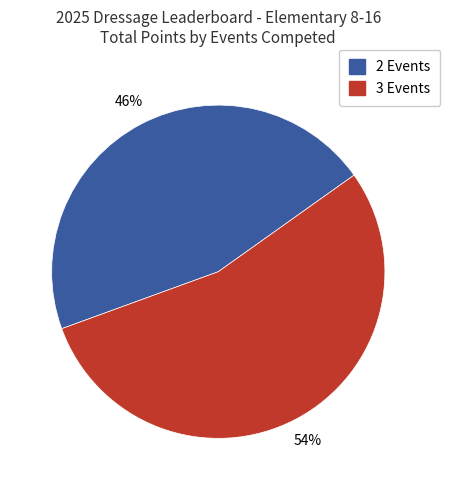

Which category accounts for the majority?

3 Events